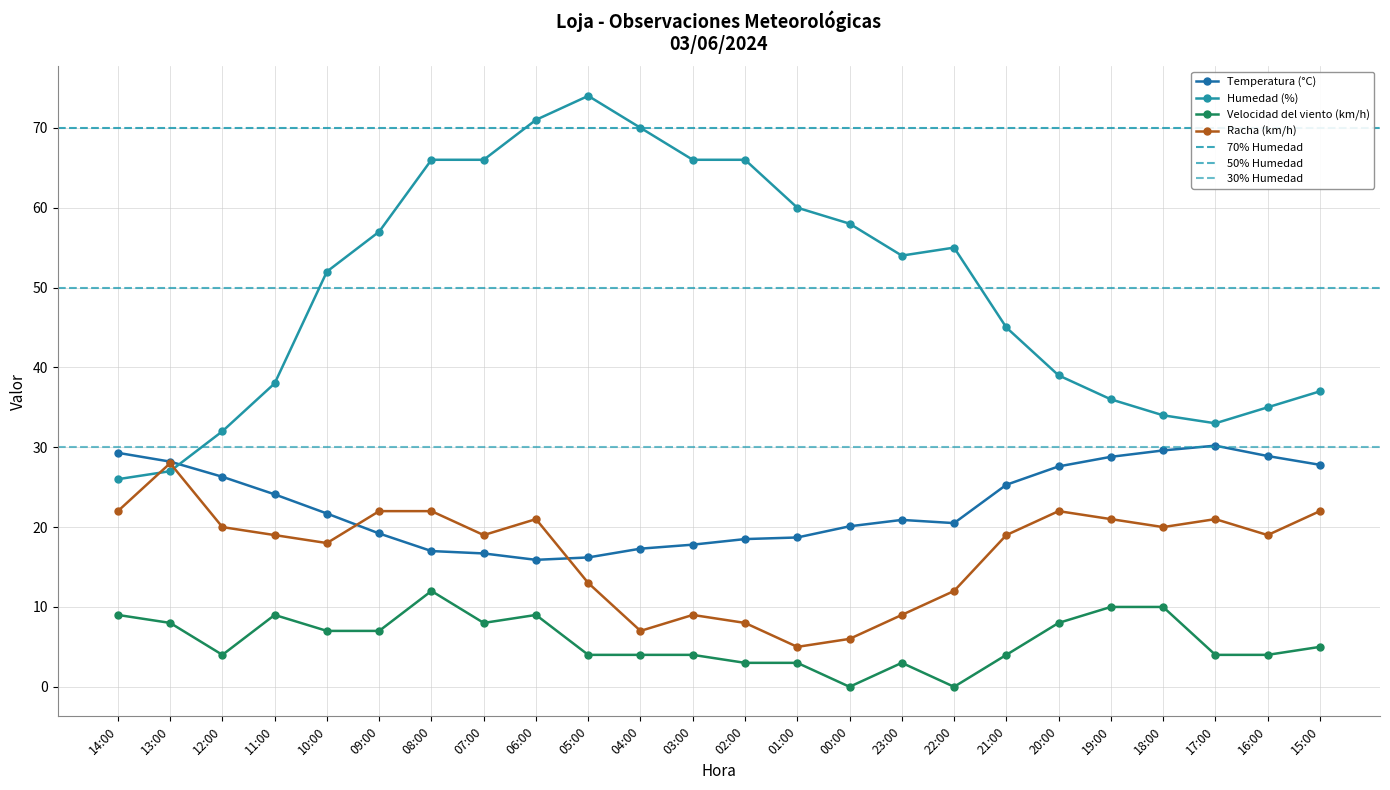

What is the approximate value of Humedad (%) at 06:00?

71.0